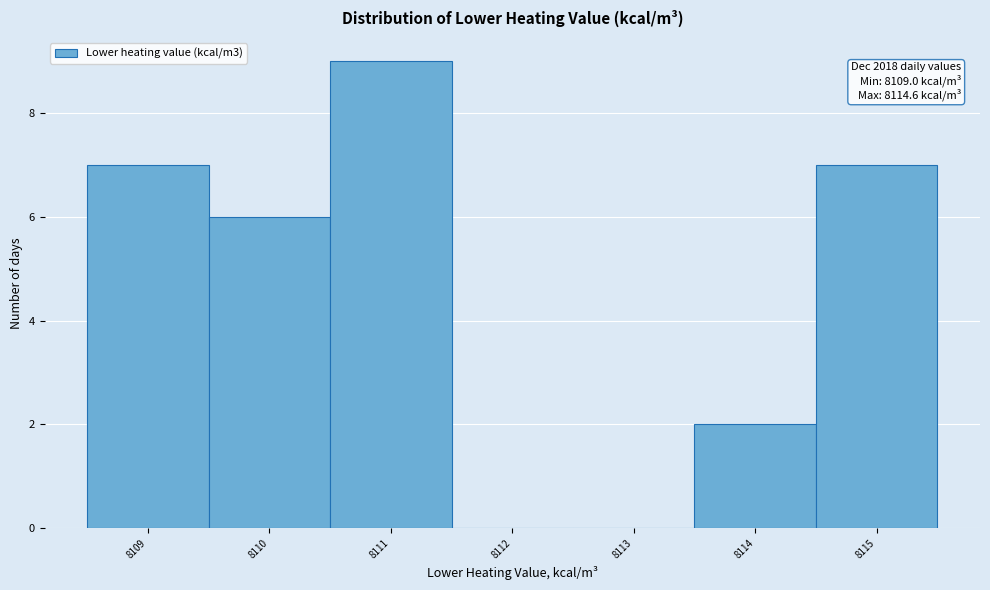

Over which range of the x-axis is the bar tallest?

8110.5 to 8111.5